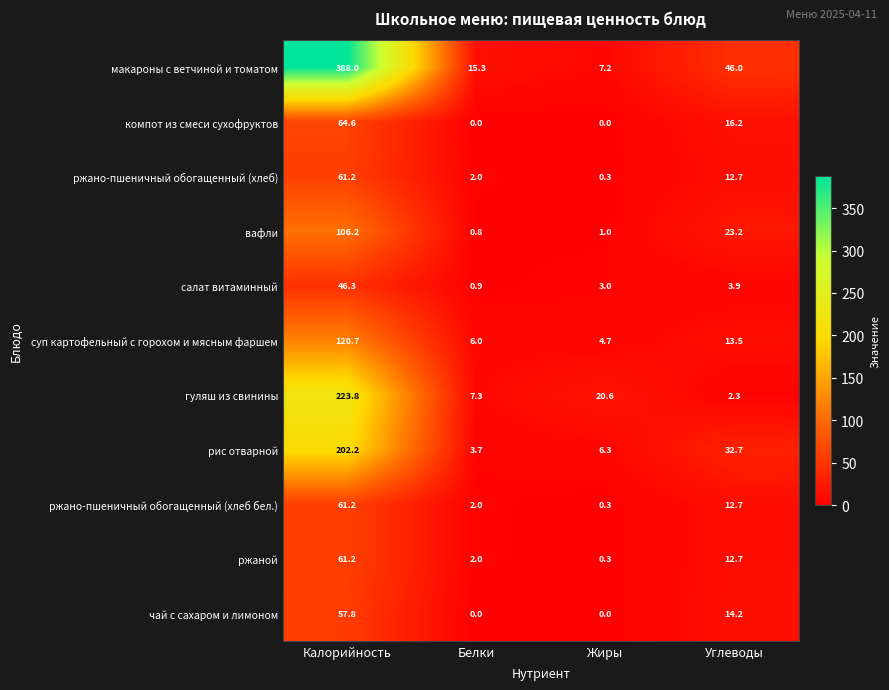

What is the difference between the highest and lowest values at Белки?

15.3